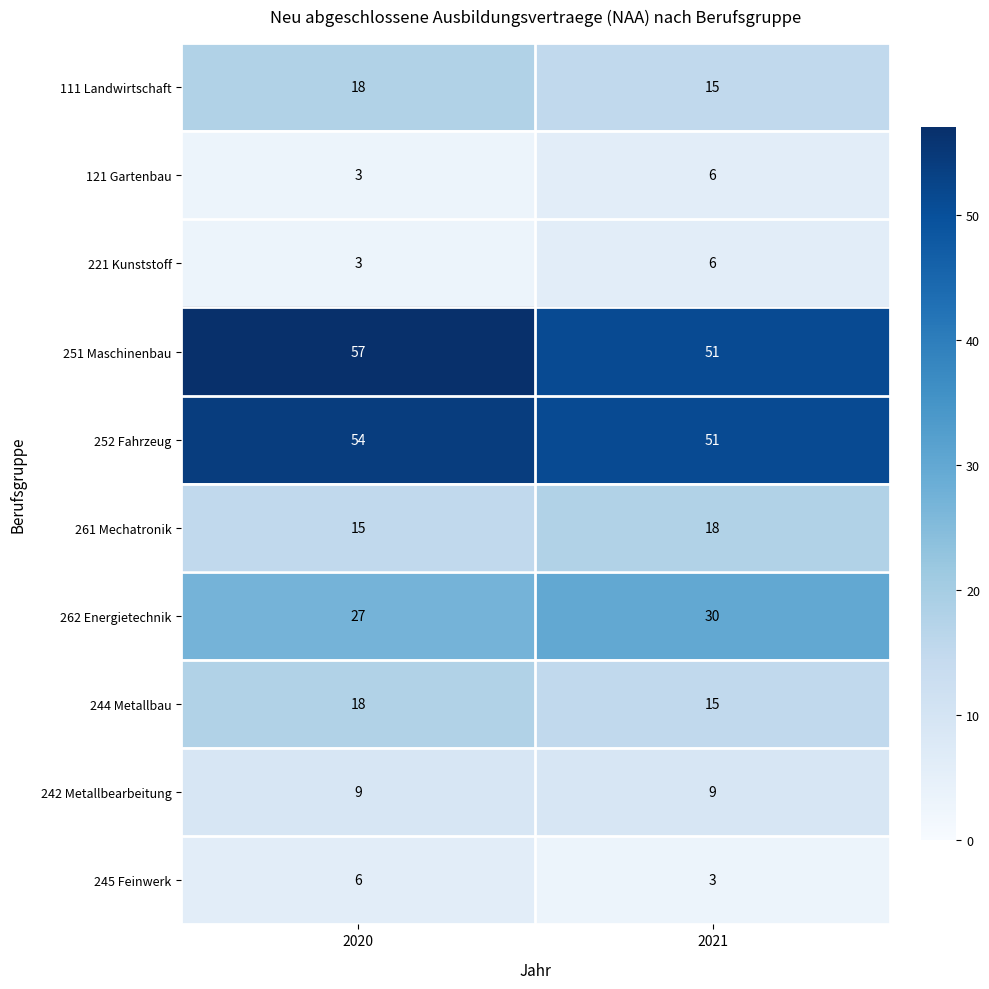

Reading left to right, list all the values displayed in this chart.

111 Landwirtschaft: 18	15
121 Gartenbau: 3	6
221 Kunststoff: 3	6
251 Maschinenbau: 57	51
252 Fahrzeug: 54	51
261 Mechatronik: 15	18
262 Energietechnik: 27	30
244 Metallbau: 18	15
242 Metallbearbeitung: 9	9
245 Feinwerk: 6	3